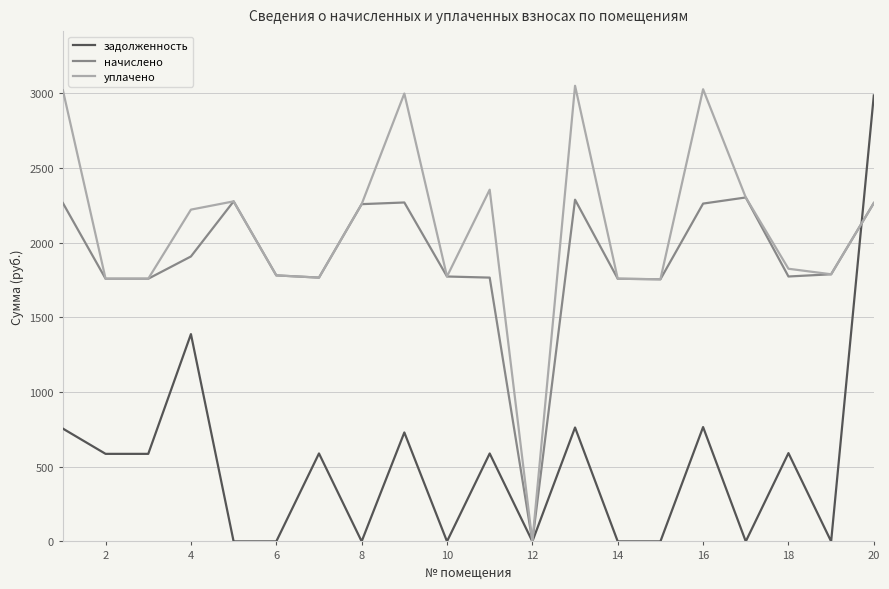

How many values in the начислено series are below 1788?

10